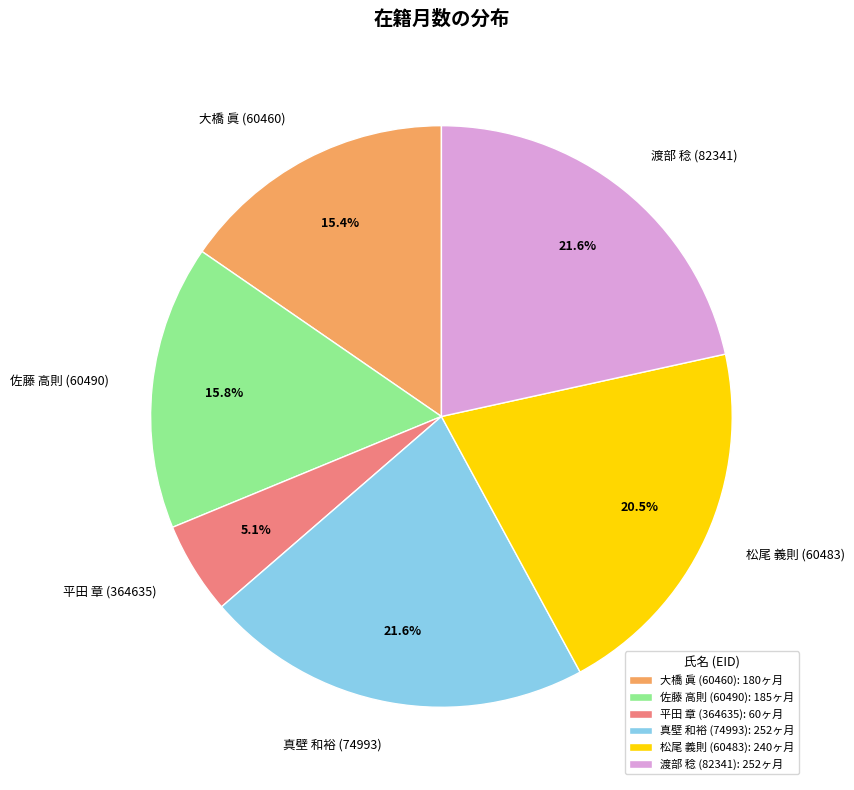

To the nearest percent, what is the difference between the 渡部 稔 (82341) and 松尾 義則 (60483) slice percentages?

1%